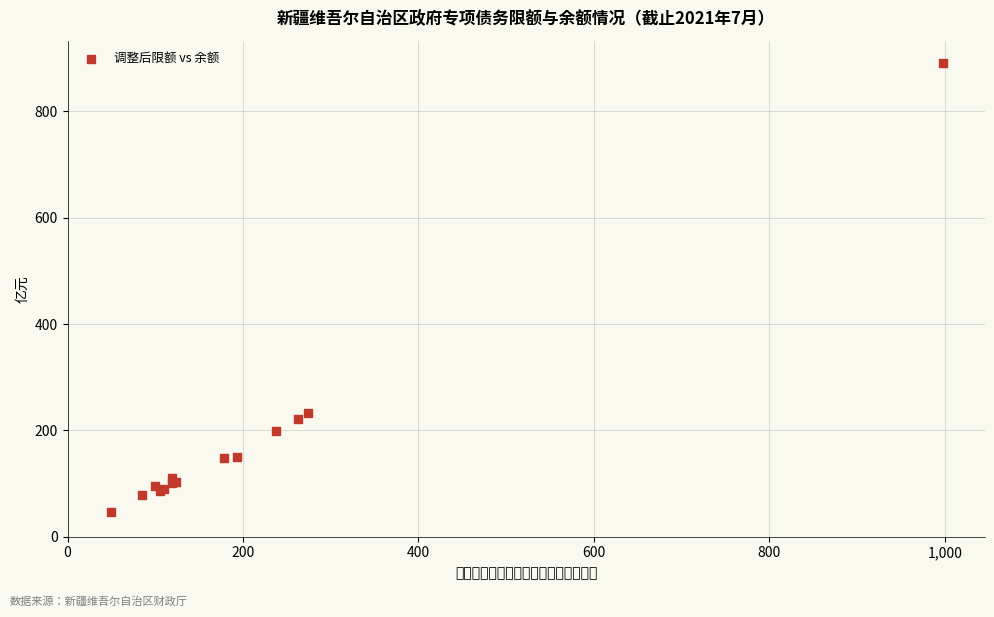

What Y value in the scatter plot is closest to 468?

231.9